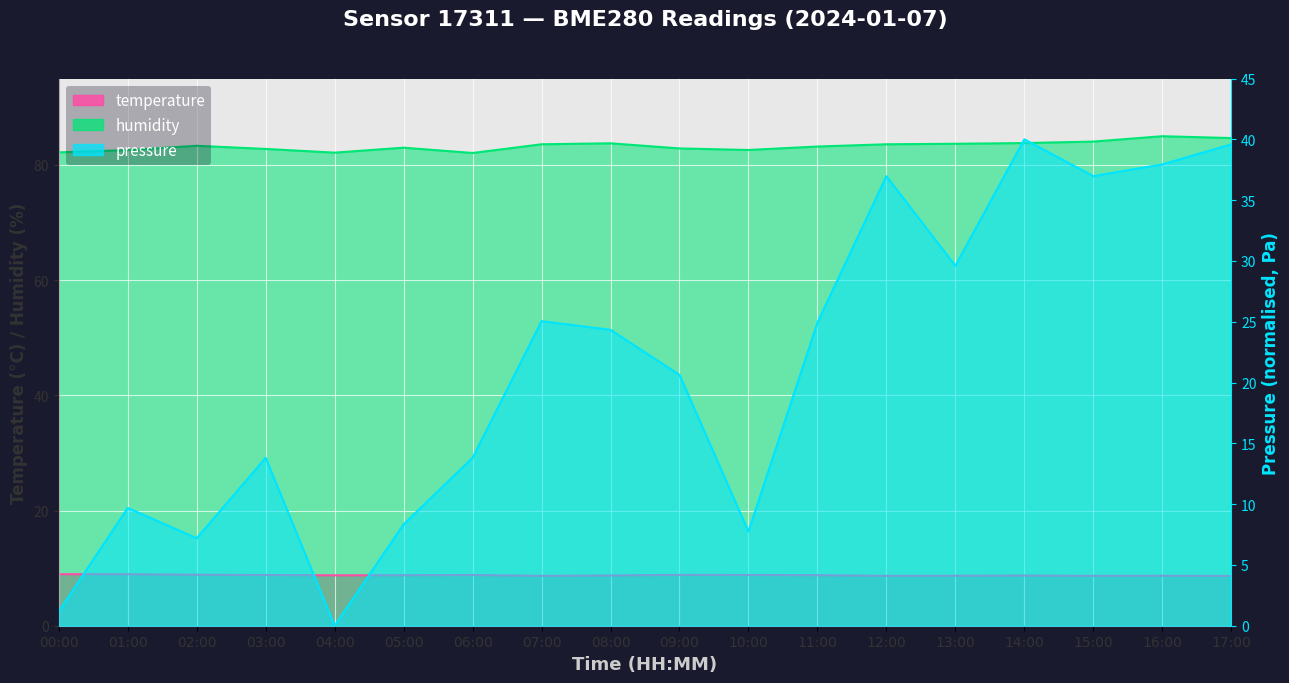

Which series ends up on top after the final intersection of temperature and pressure?

pressure